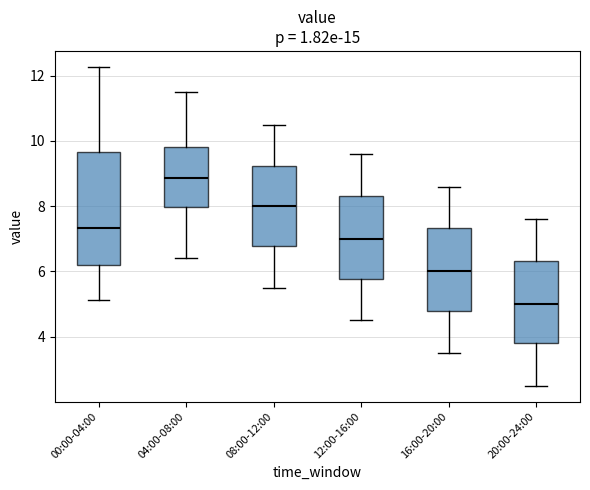

Reading left to right, transcribe this box plot: for each box, give where its median line is, the range the box spans, and where its two whiskers end, as read against the y-axis. The values are not printed on the chart, so give them approximately, as read against the axis.

00:00-04:00: median 7.4, box 6.2 to 9.6, whiskers 5.2 to 12.2
04:00-08:00: median 8.8, box 8.0 to 9.8, whiskers 6.4 to 11.6
08:00-12:00: median 8.0, box 6.8 to 9.2, whiskers 5.6 to 10.6
12:00-16:00: median 7.0, box 5.8 to 8.4, whiskers 4.6 to 9.6
16:00-20:00: median 6.0, box 4.8 to 7.4, whiskers 3.6 to 8.6
20:00-24:00: median 5.0, box 3.8 to 6.4, whiskers 2.6 to 7.6